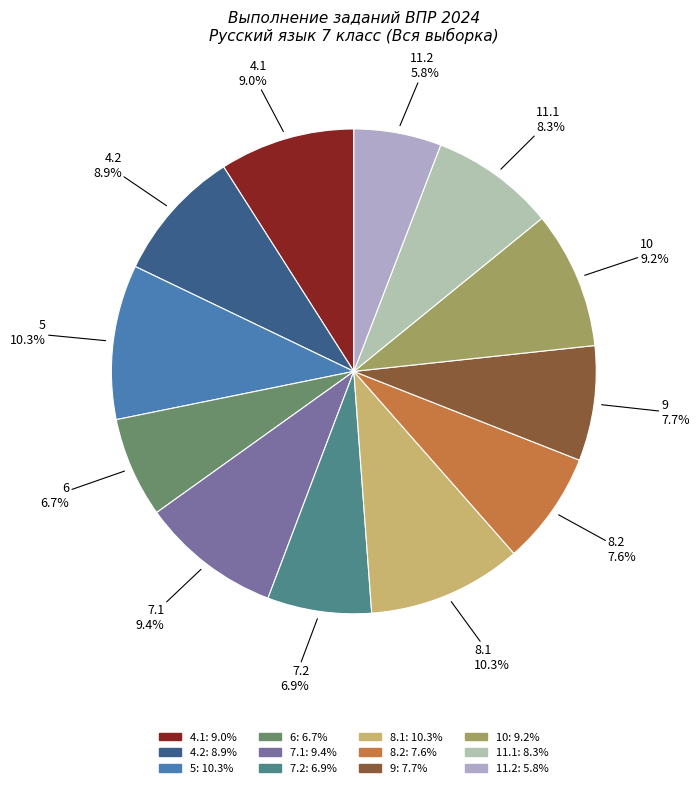

What is the ratio of the value at 4.2 to the value at 6?

1.3